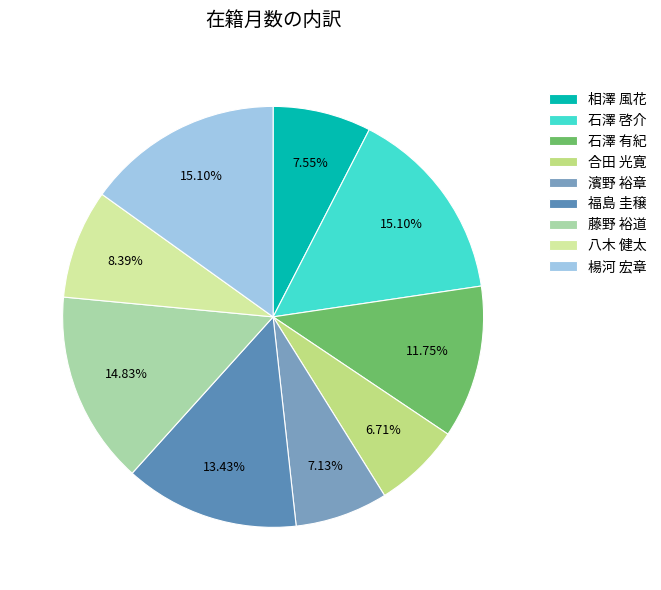

How many slices are in this pie chart?

9